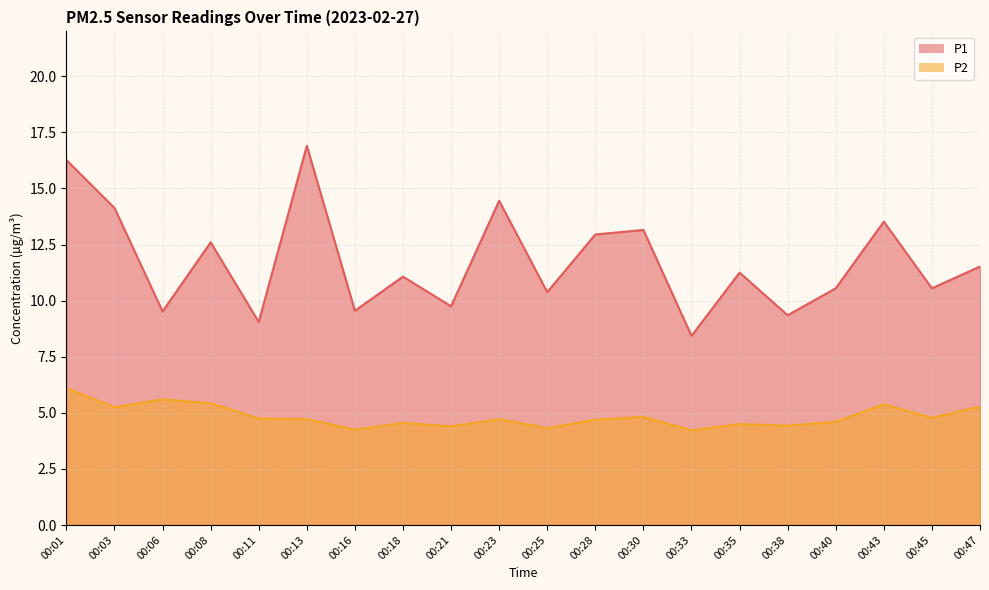

Is it true that P1 equals 11.1 at 00:18?

True